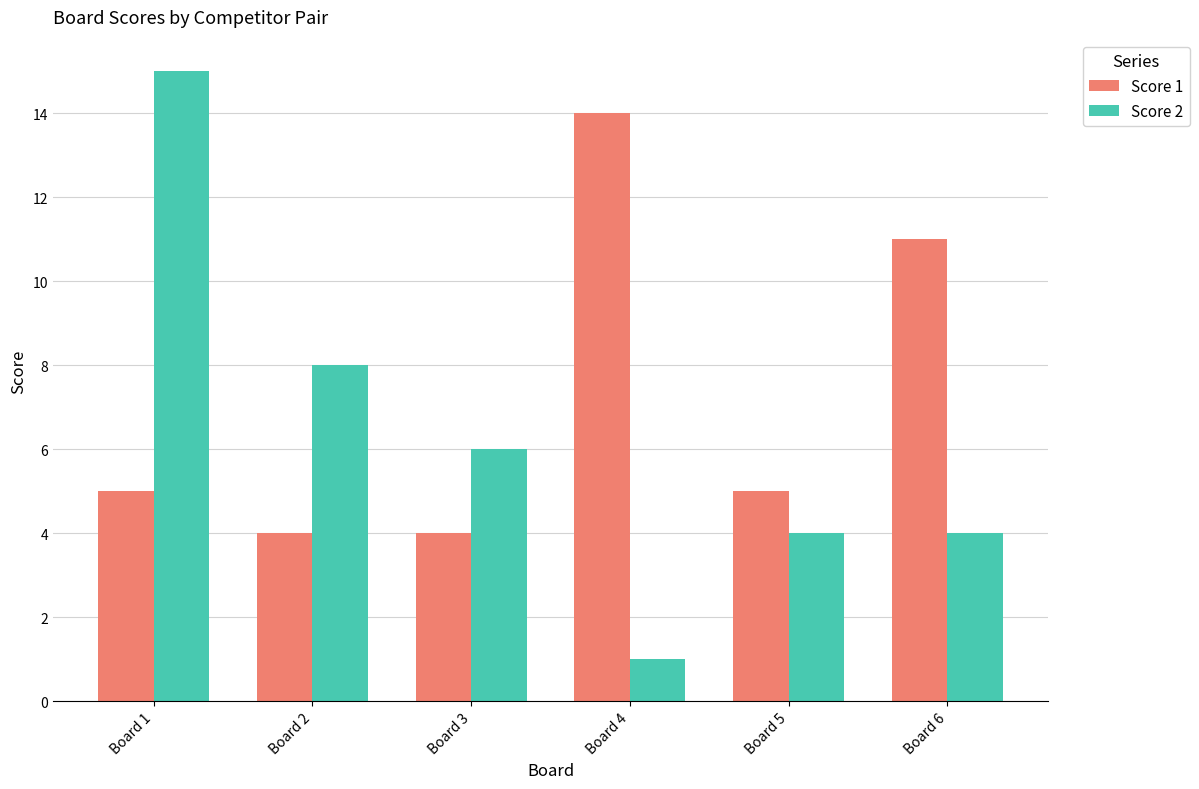

At which category is the sum across all series the highest?

Board 1